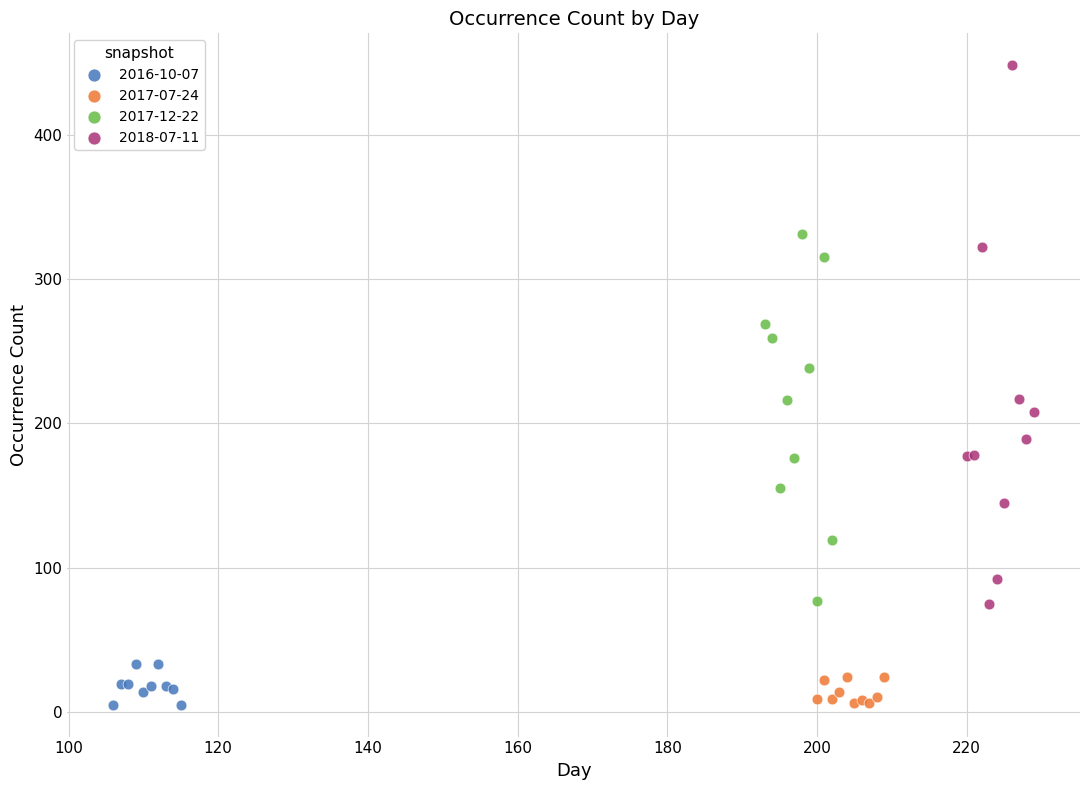

Which series has the widest spread of Y values?

2018-07-11